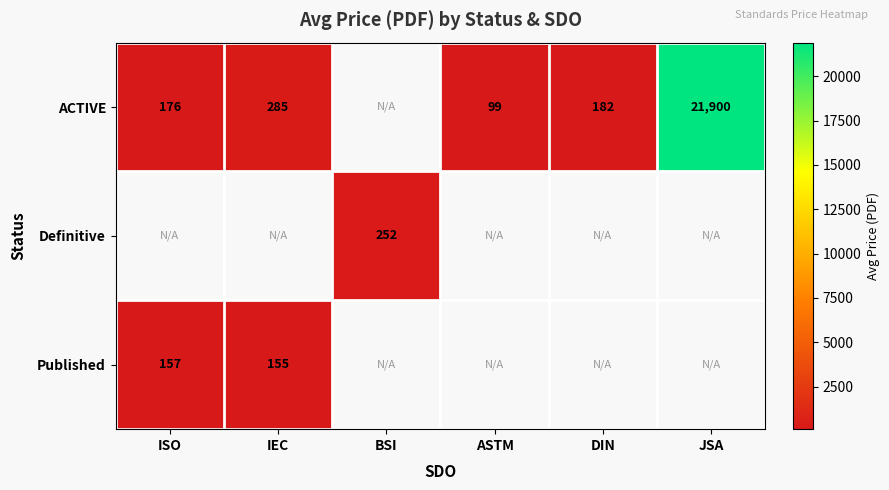

At how many categories does at least one series exceed 15894?

1